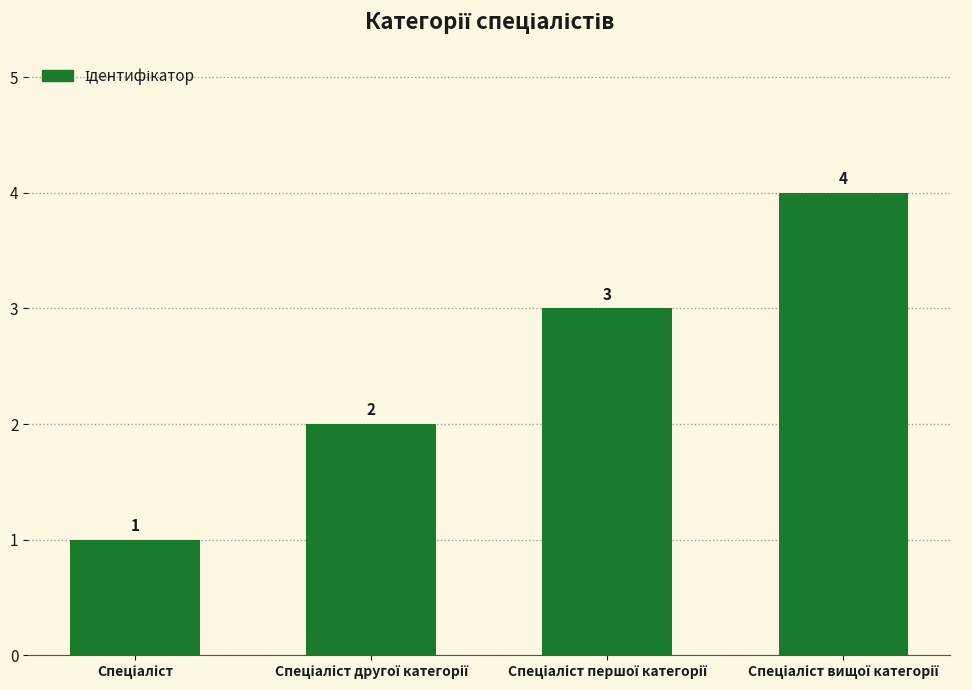

What is the sum of all values?

10